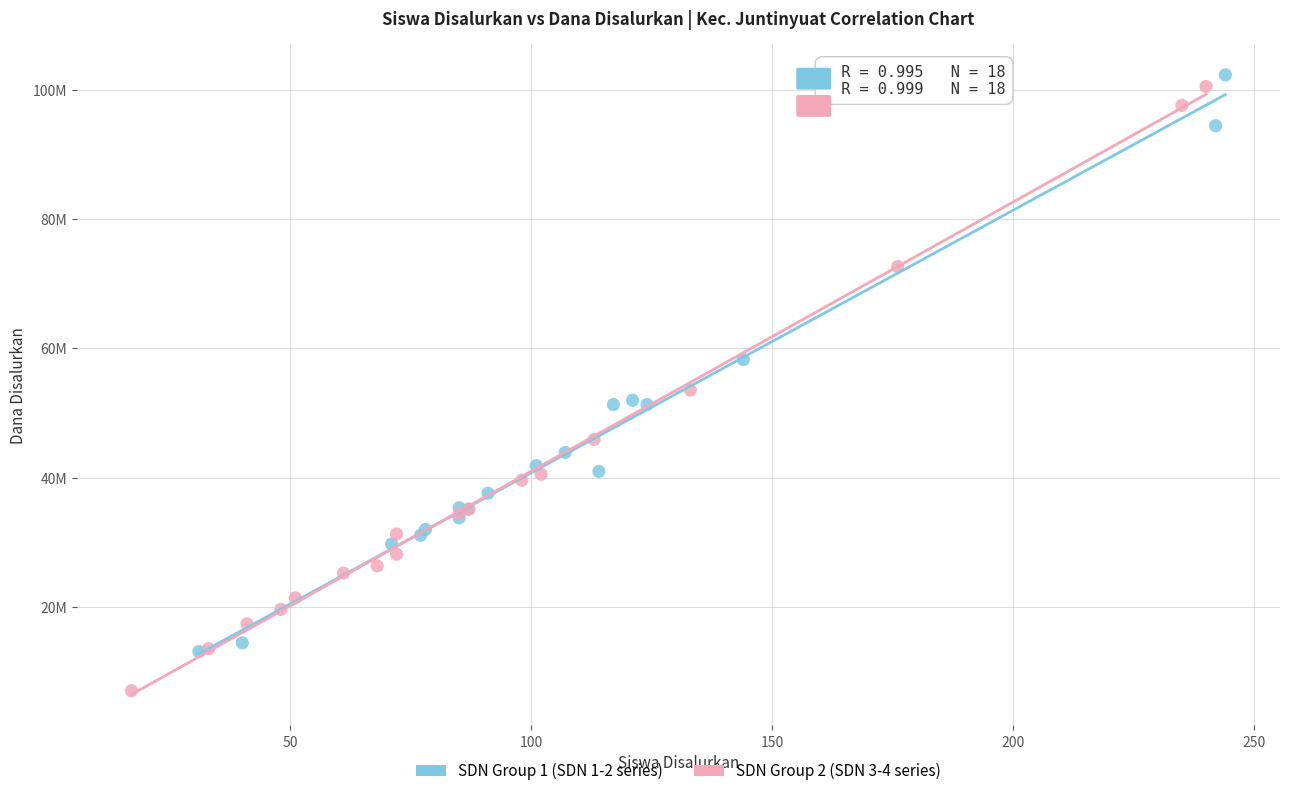

What are all the series names shown in the legend?

SDN Group 1 (SDN 1-2 series), SDN Group 2 (SDN 3-4 series)